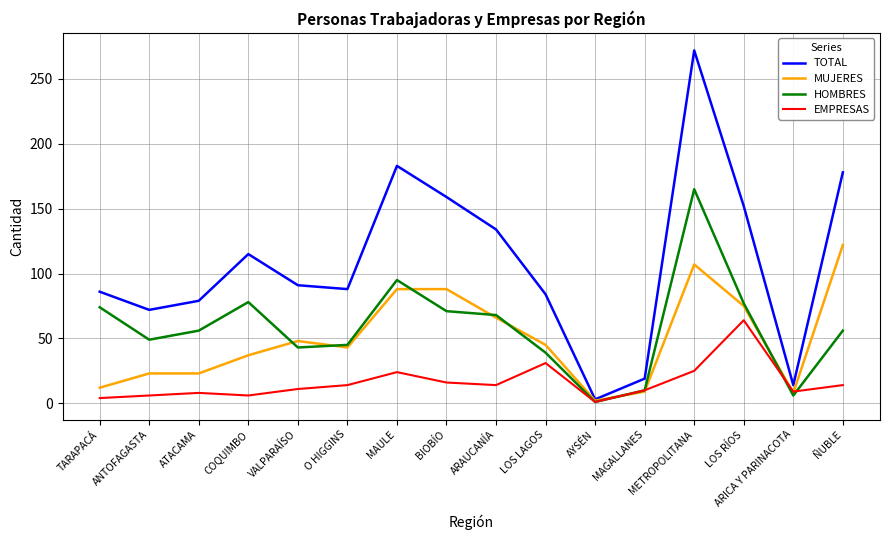

Is the value of MUJERES at METROPOLITANA greater than the value of EMPRESAS at ANTOFAGASTA?

Yes